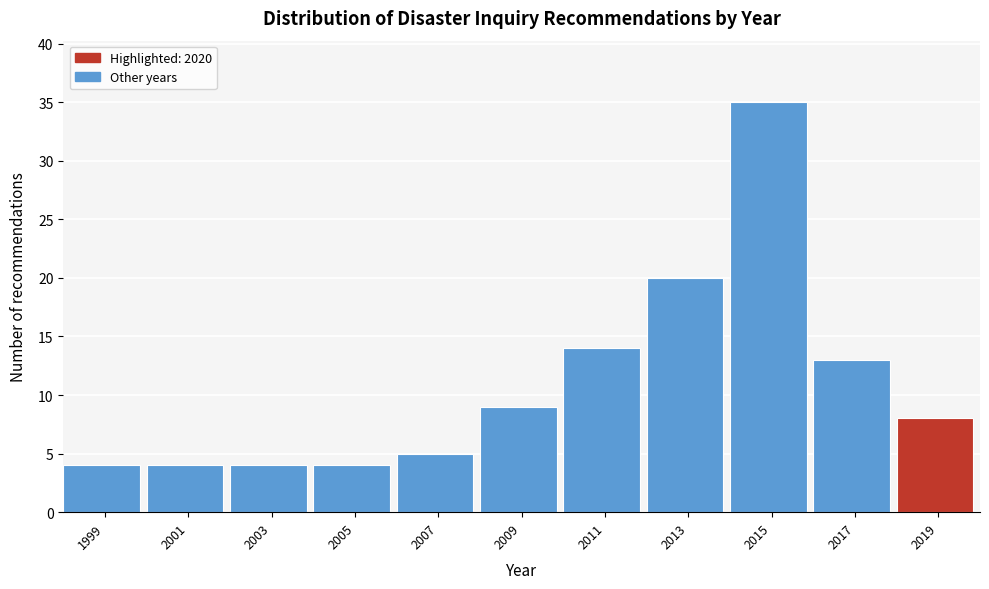

Reading left to right, extract all data points from this chart.

4	4	4	4	5	9	14	20	35	13	8